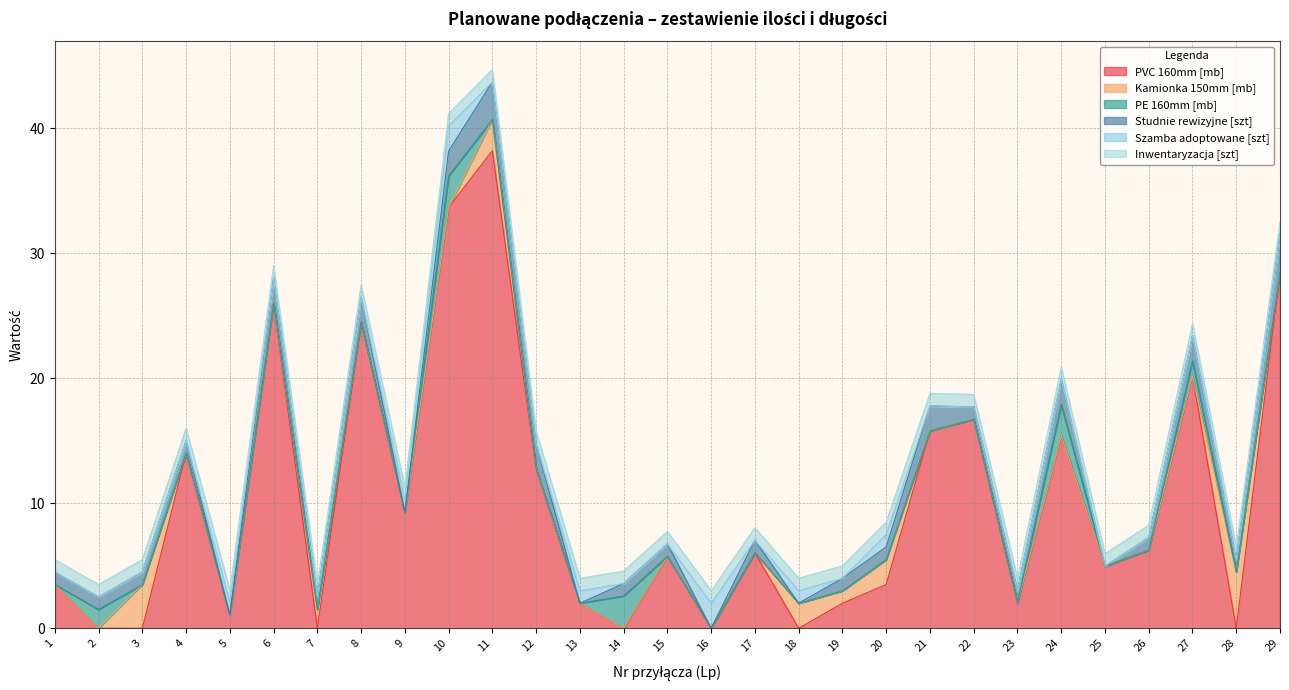

Is it true that Szamba adoptowane [szt] equals 1.1 at 21?

False